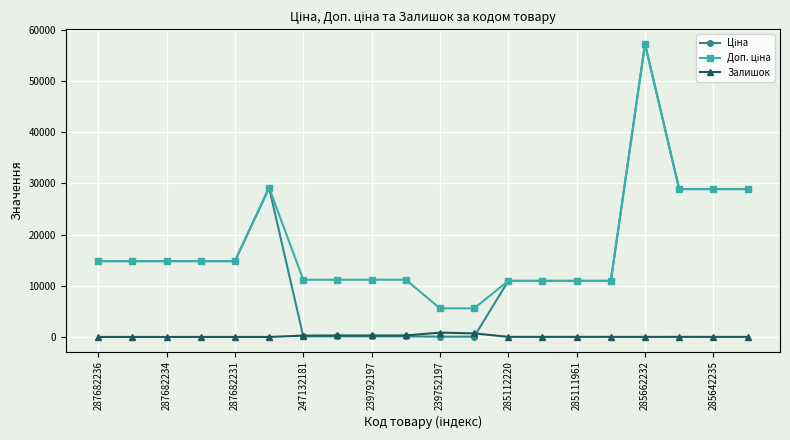

How many distinct data groups are displayed?

3